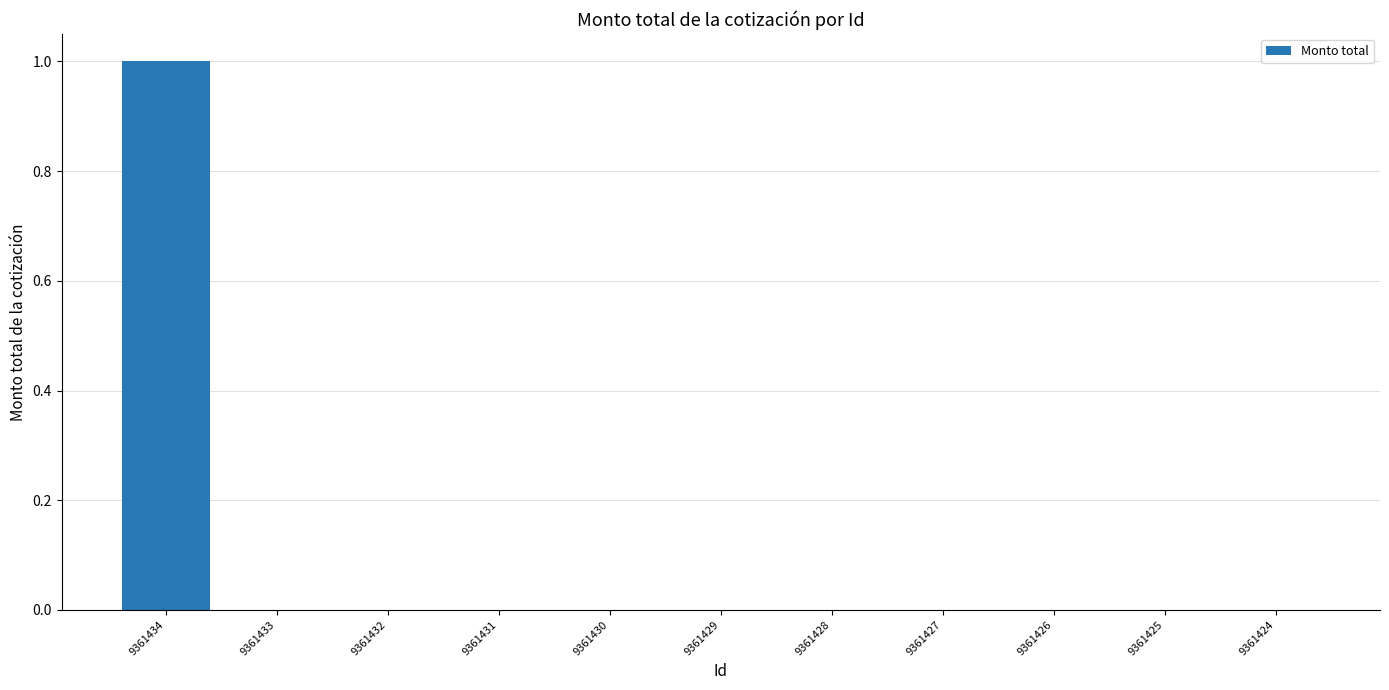

What is the sum of the values at 9361425 and 9361434?

1